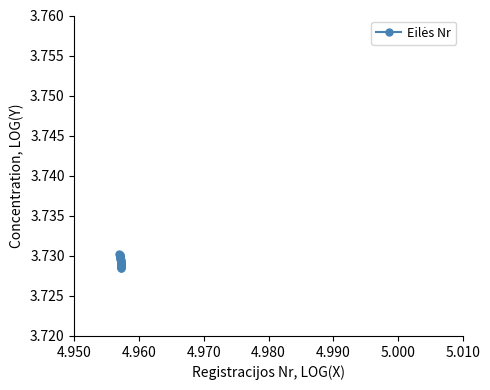

True or false: there are more than 0 points higher than both neighbors.

False